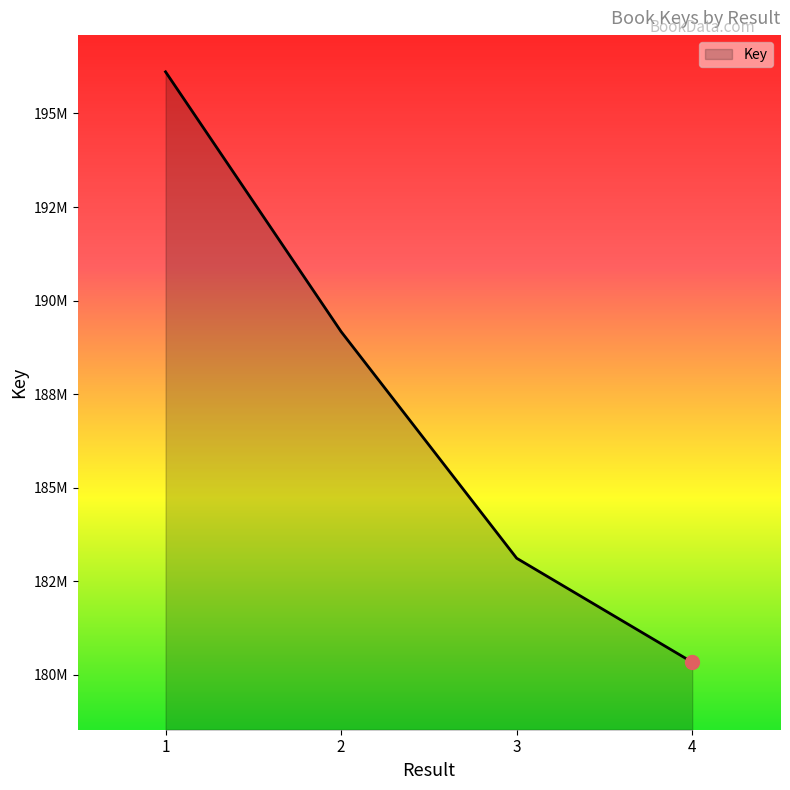

Which has a higher value, 4 or 1?

1